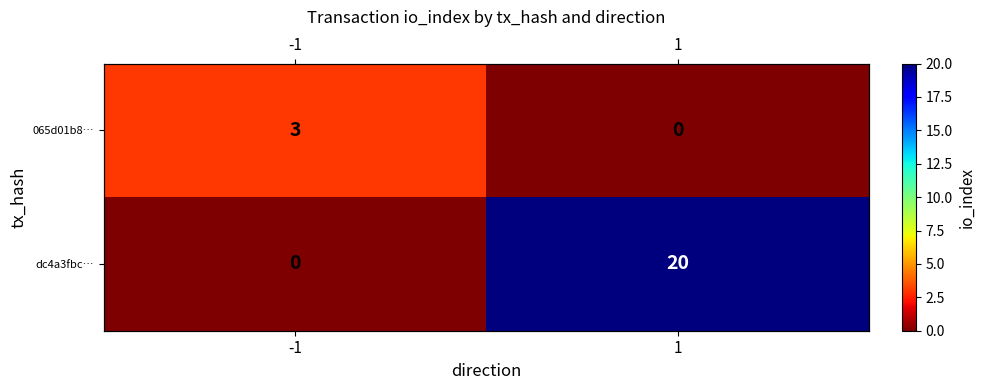

True or false: dc4a3fbc… has a value of 0 at -1.

True